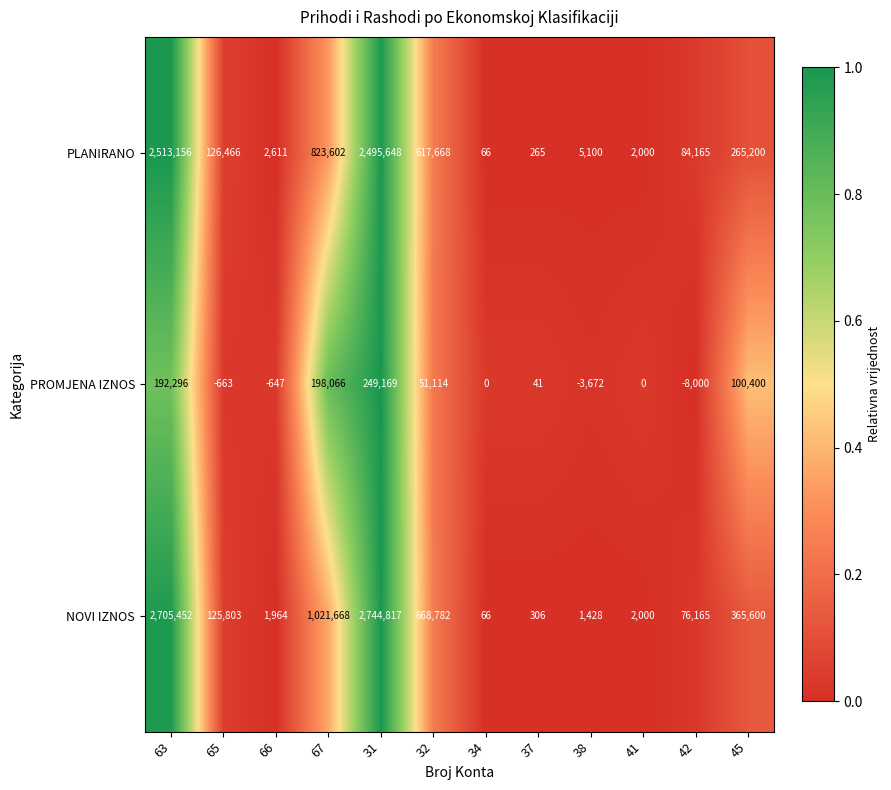

True or false: NOVI IZNOS has a value of 365600 at 45.

True